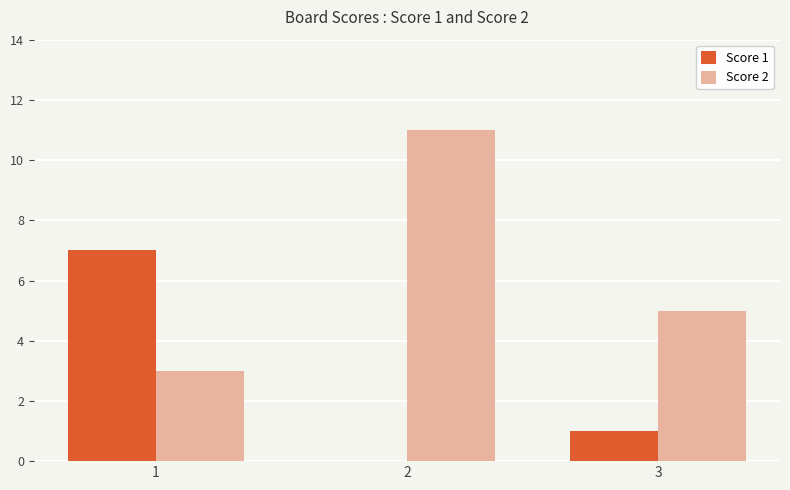

What is the sum of all Score 2 values?

19